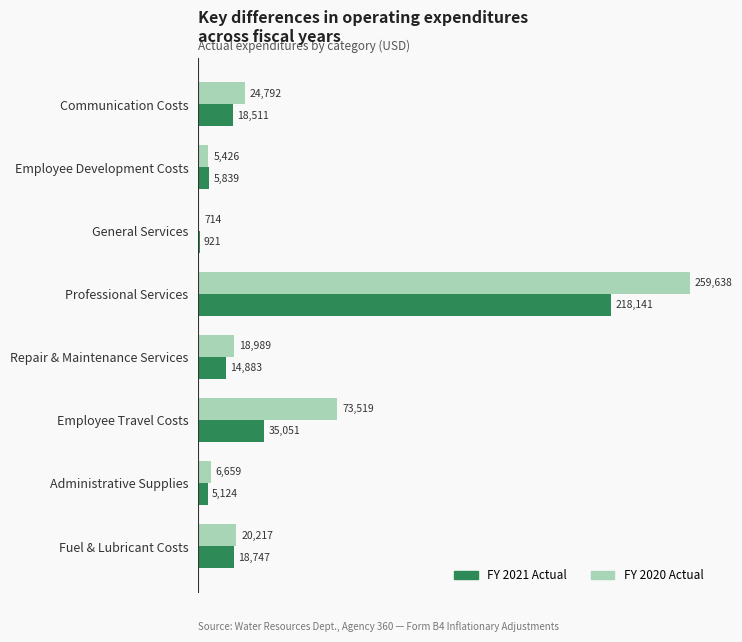

The FY 2021 Actual series shows 30762.3 at Communication Costs. True or false?

False